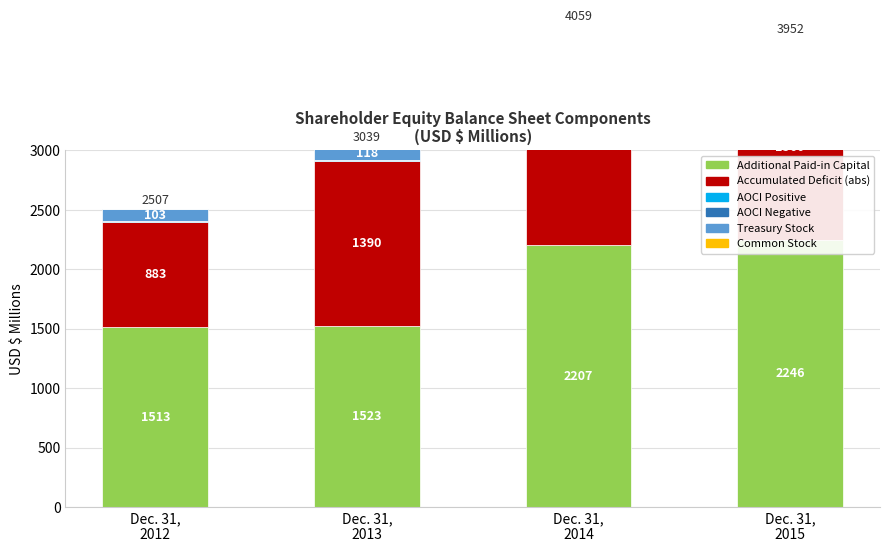

How many data points in Accumulated Deficit (abs) are less than 1560?

2